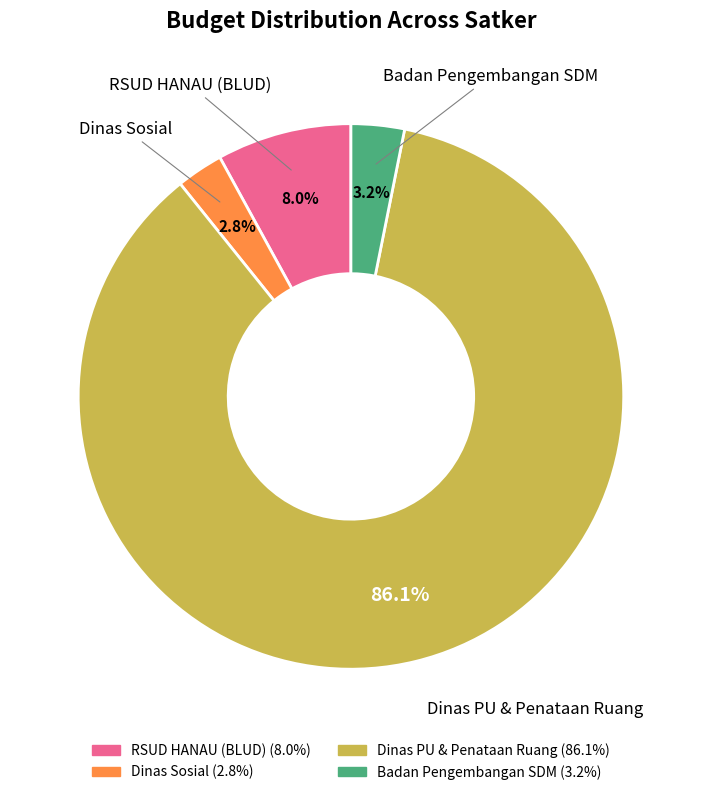

Approximately how many times larger is the value at RSUD HANAU (BLUD) compared to Badan Pengembangan SDM?

2.5